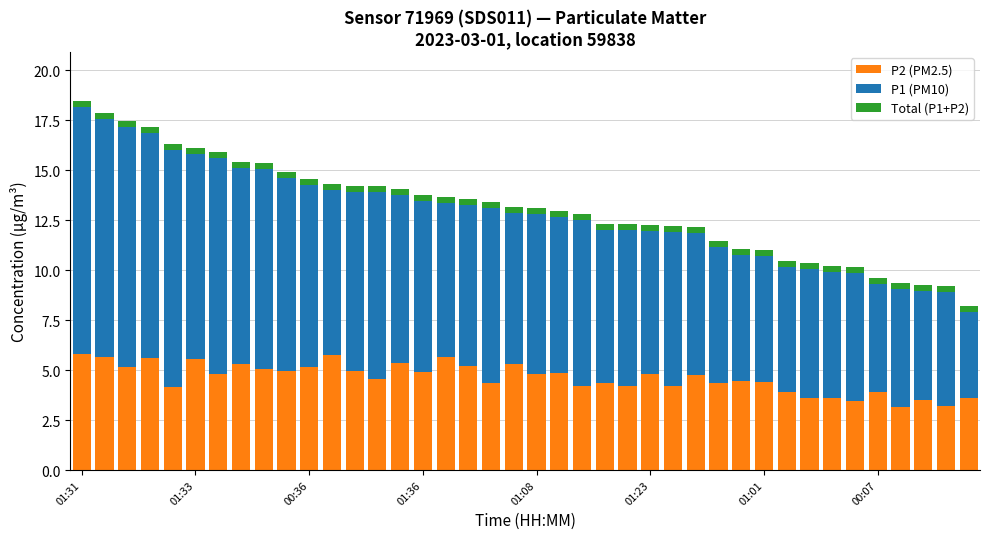

What is the minimum value for P2 (PM2.5)?

3.2